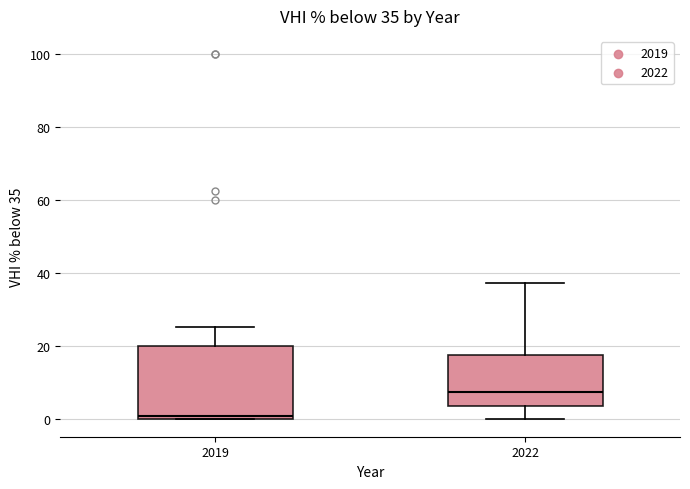

Which box is the tallest, from its lower edge to its upper edge?

2019